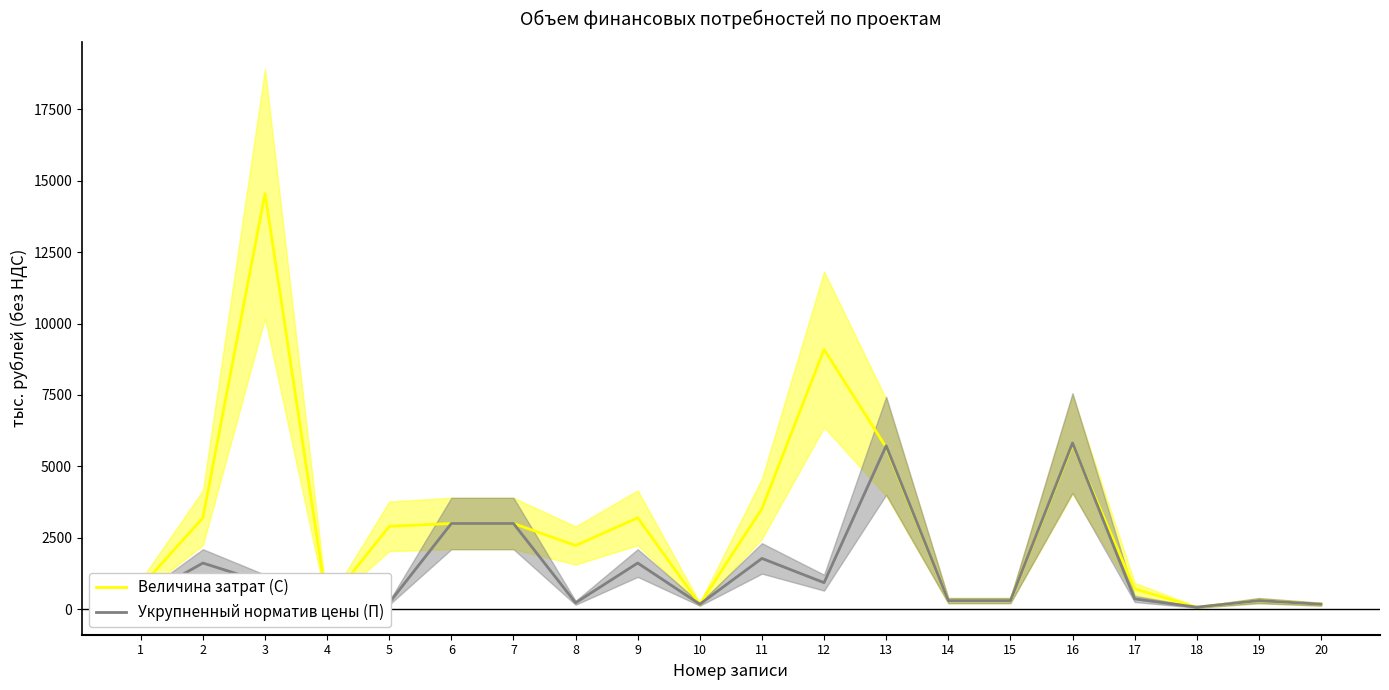

What is the greatest value displayed?

14551.0